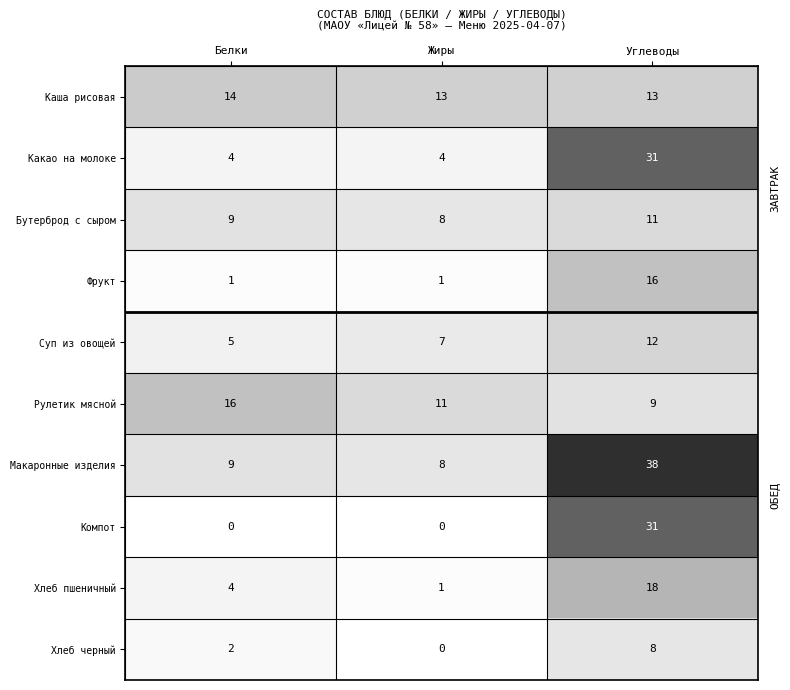

Reading left to right, what are all the values shown in this chart?

Каша рисовая: 14	13	13
Какао на молоке: 4	4	31
Бутерброд с сыром: 9	8	11
Фрукт: 1	1	16
Суп из овощей: 5	7	12
Рулетик мясной: 16	11	9
Макаронные изделия: 9	8	38
Компот: 0	0	31
Хлеб пшеничный: 4	1	18
Хлеб черный: 2	0	8